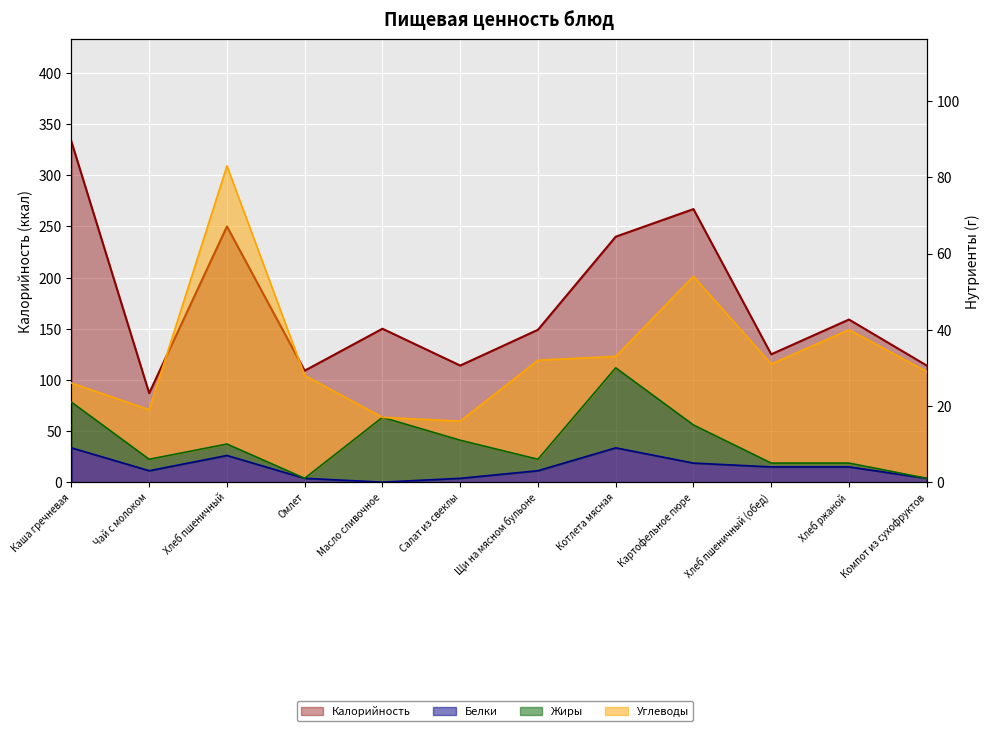

What is the sum of all Калорийность values?

2097